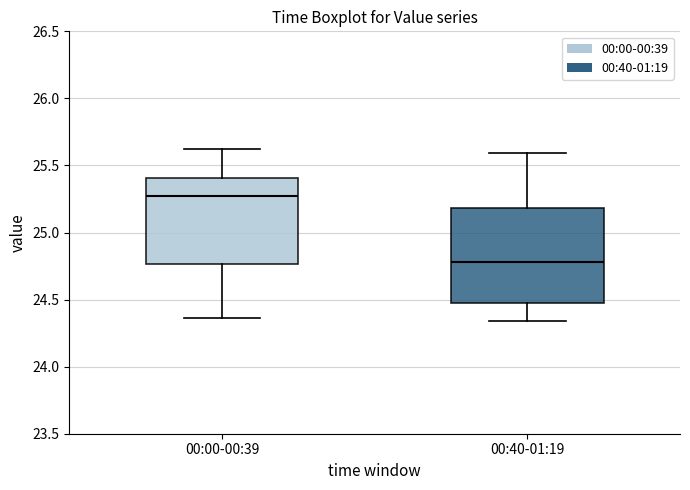

Which box has the lowest median line?

00:40-01:19